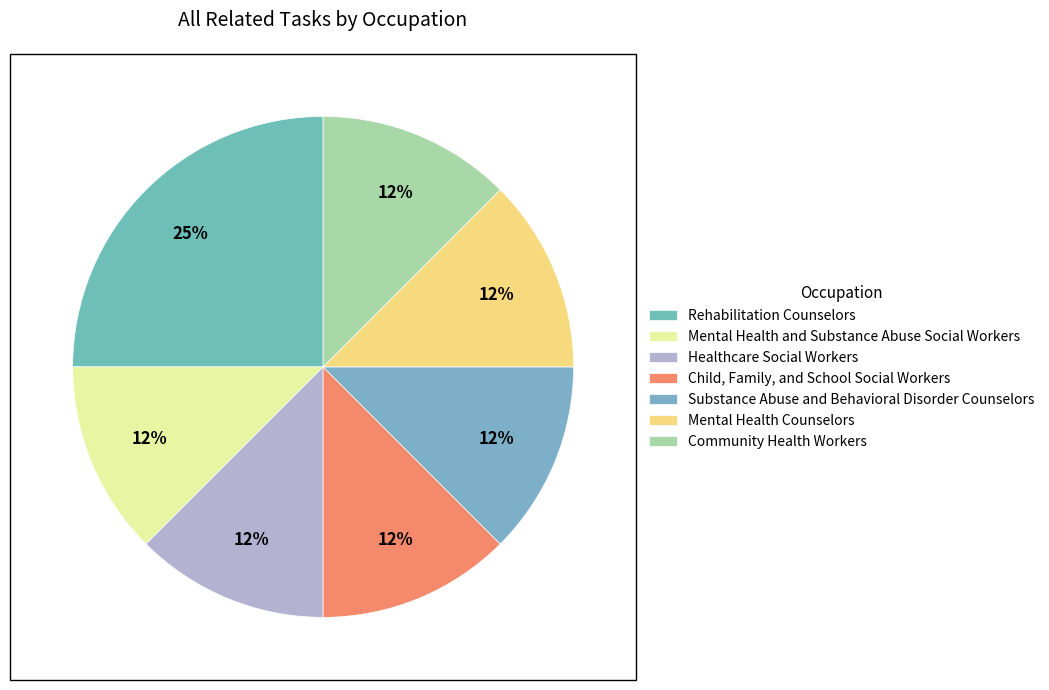

To the nearest percent, what percentage of the pie is Healthcare Social Workers?

12%